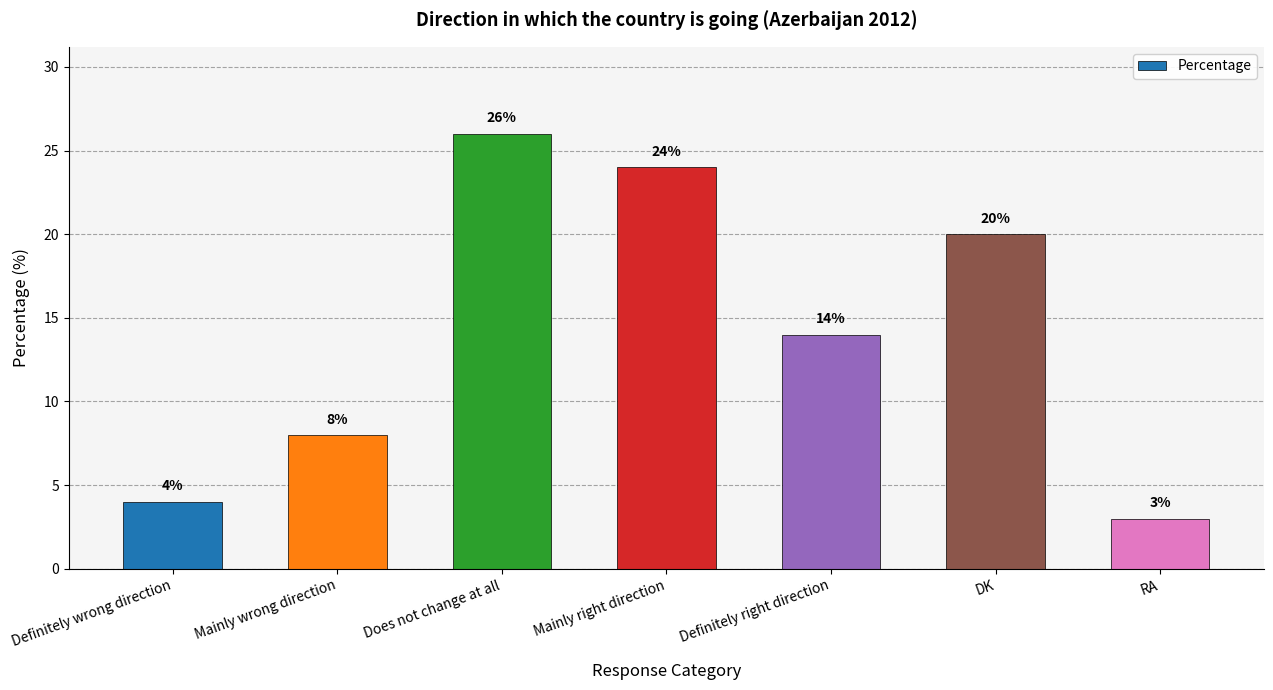

What is the change in value from Mainly right direction to Definitely right direction?

-10